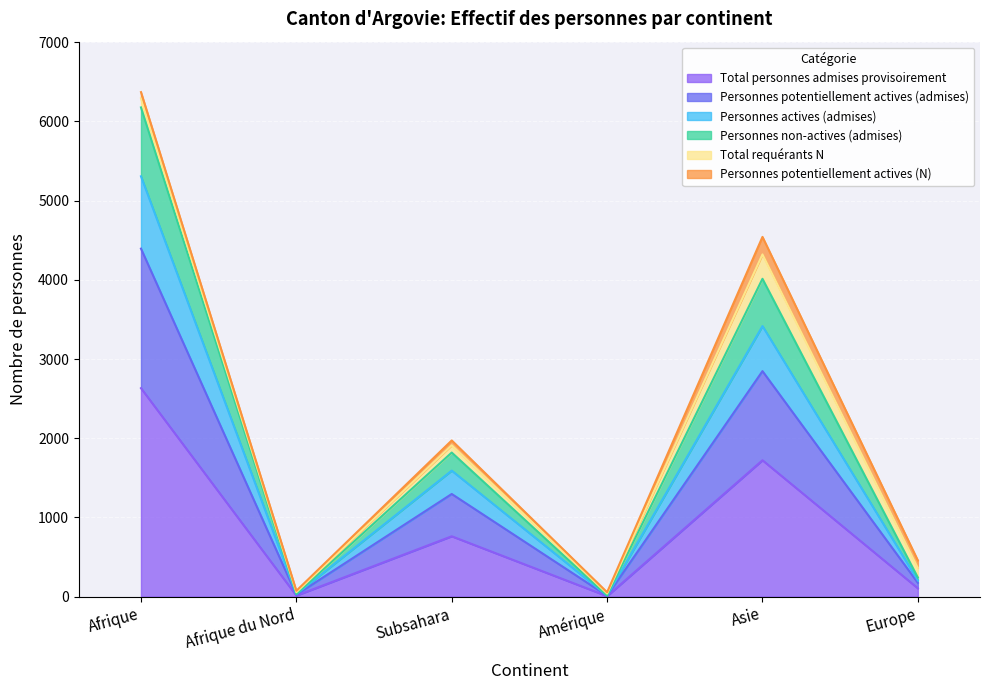

Is the value of Personnes potentiellement actives (admises) at Afrique du Nord greater than the value of Personnes actives (admises) at Subsahara?

No